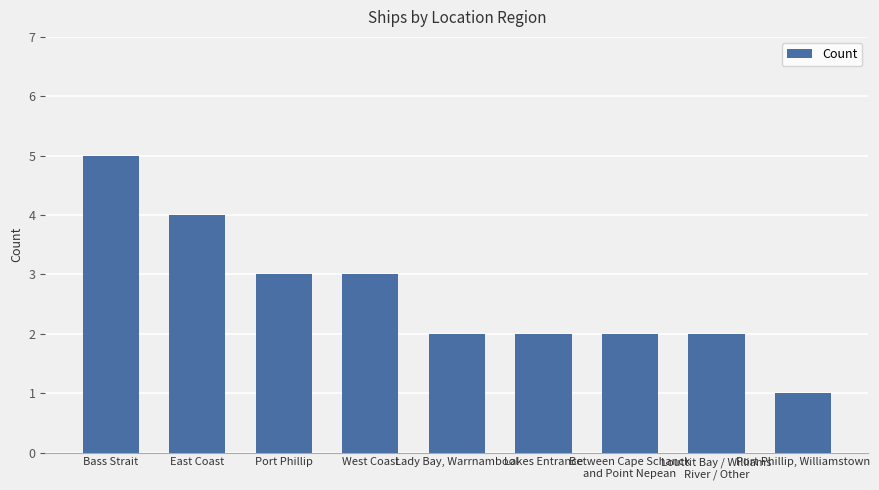

Is it true that the value at East Coast is 5?

False